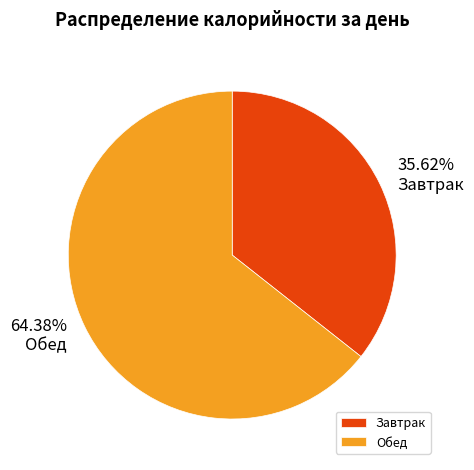

Which slice is the smallest?

Завтрак